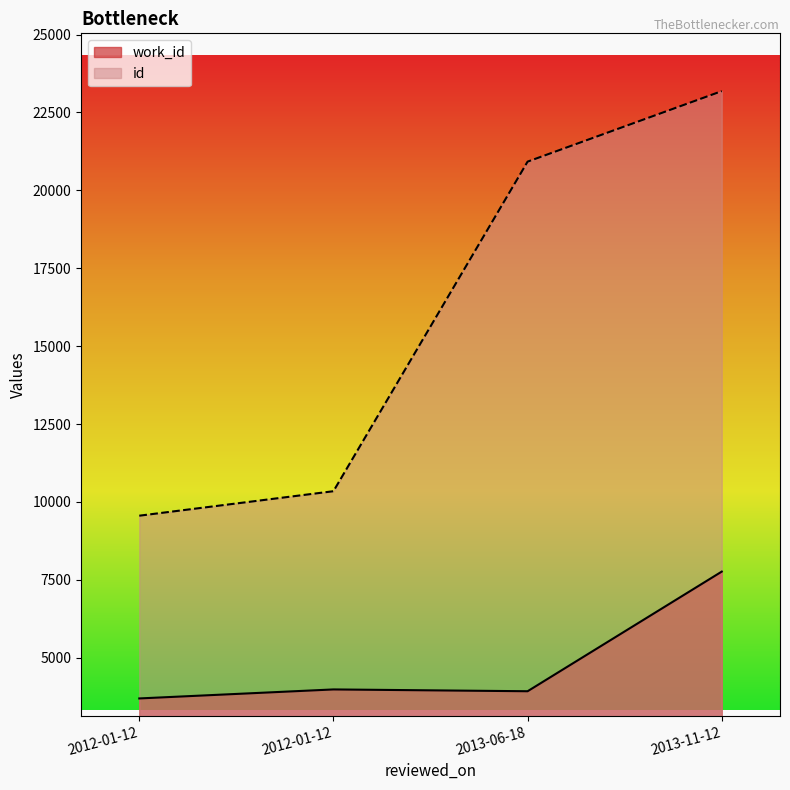

Reading left to right, extract all data points from this chart.

work_id: 2012-01-12=3692	2012-01-12=3981	2013-06-18=3923	2013-11-12=7763
id: 2012-01-12=9557	2012-01-12=10343	2013-06-18=20921	2013-11-12=23184